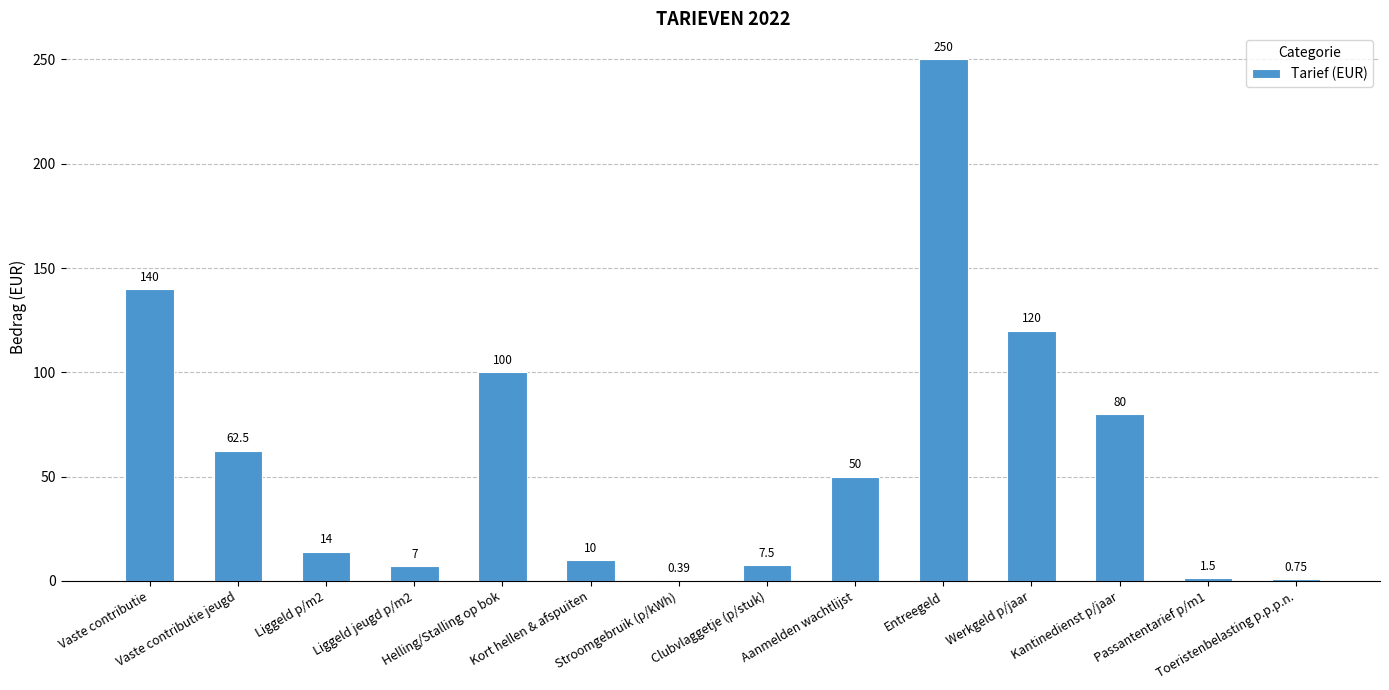

Reading left to right, extract all data points from this chart.

140.0	62.5	14.0	7.0	100.0	10.0	0.4	7.5	50.0	250.0	120.0	80.0	1.5	0.8